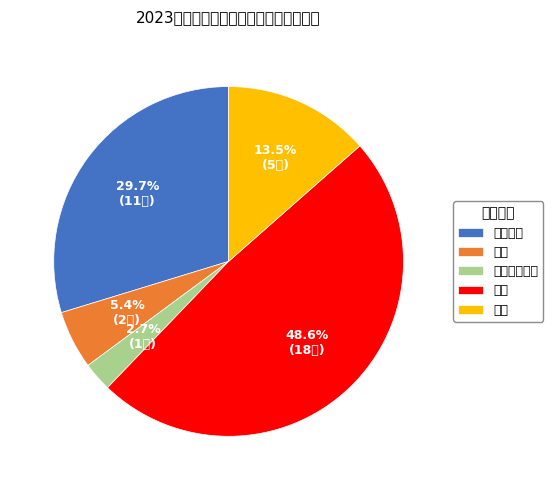

Which slice is the smallest?

转租改变用途